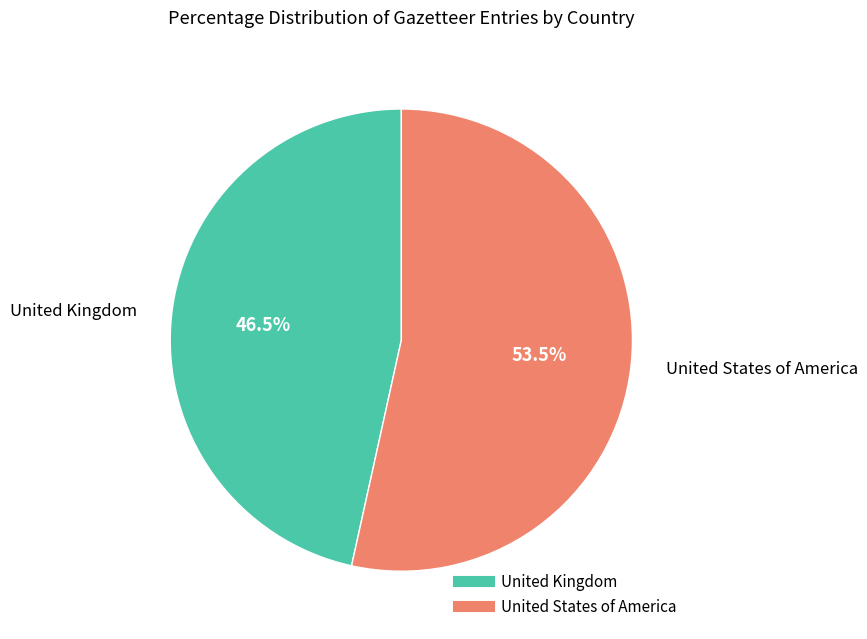

Rank the categories by value from highest to lowest.

United States of America, United Kingdom